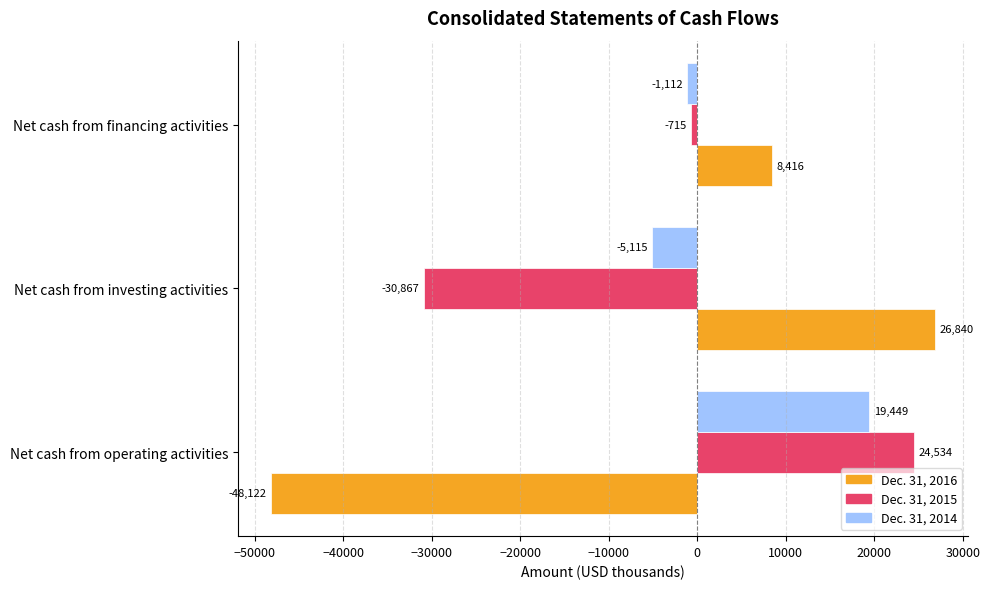

How many values in Dec. 31, 2014 are above zero?

1